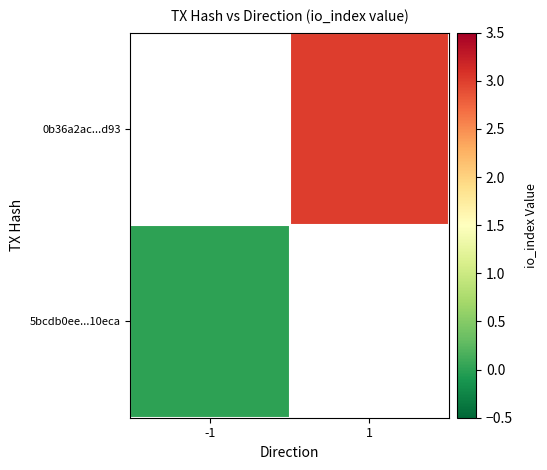

Which category has the lowest value in the 0b36a2ac...d93 series?

-1